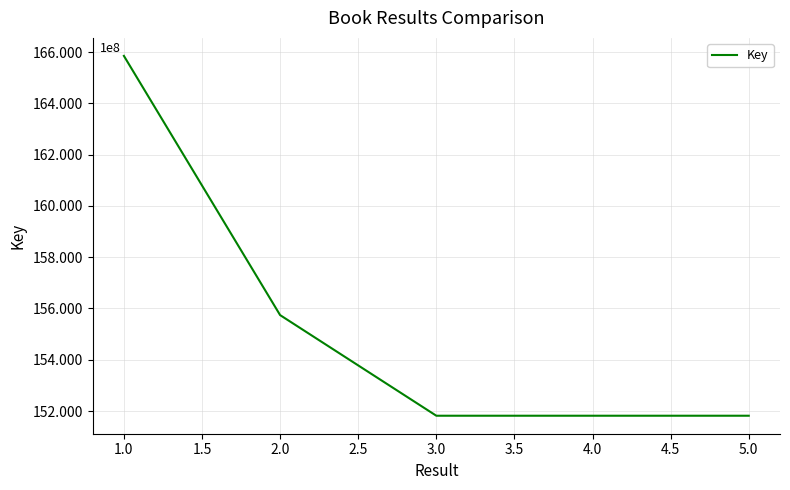

What is the greatest value displayed?

165849071